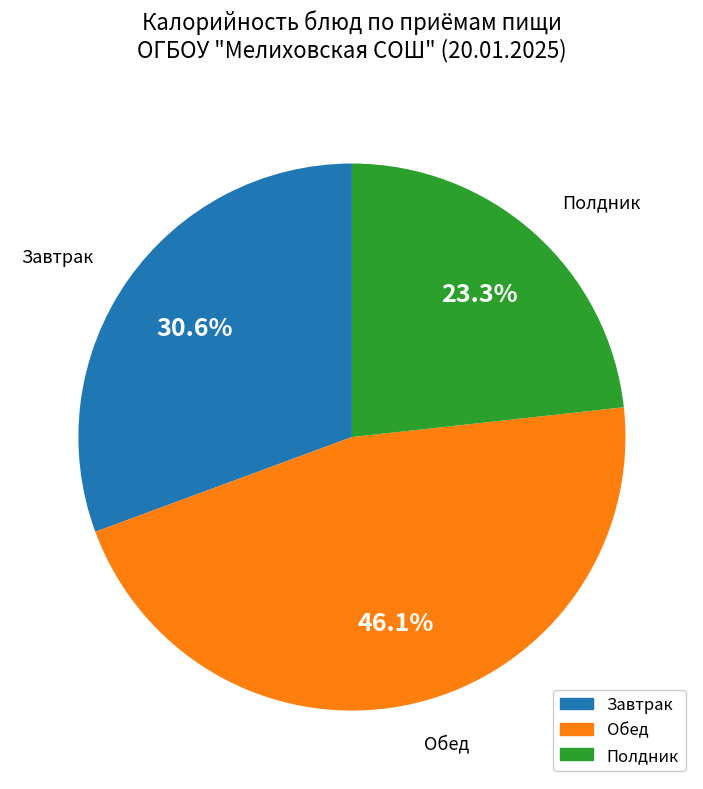

To the nearest percent, what is the difference between the largest and smallest slice percentages?

23%